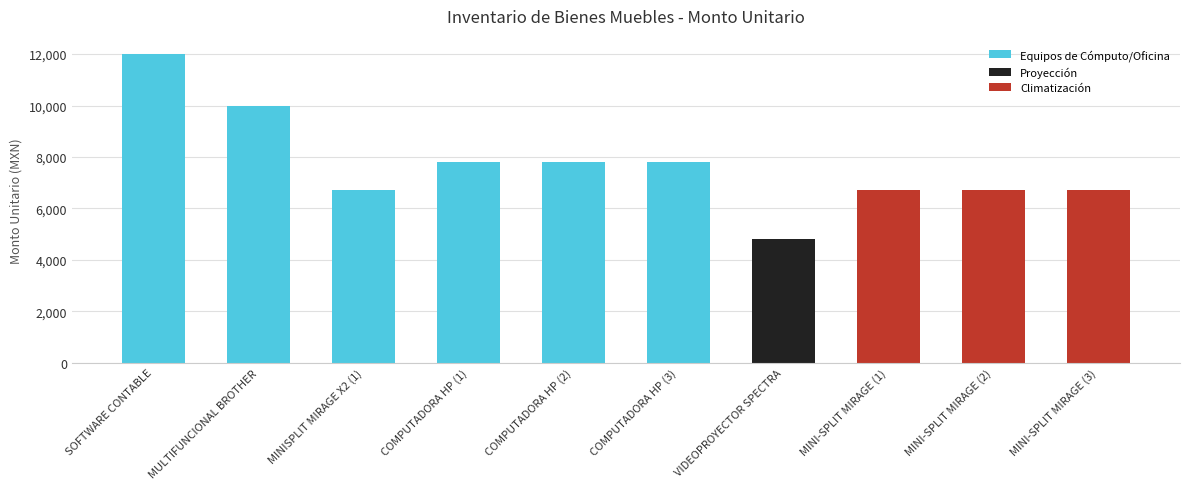

What value does the data have at COMPUTADORA HP (2)?

7799.0